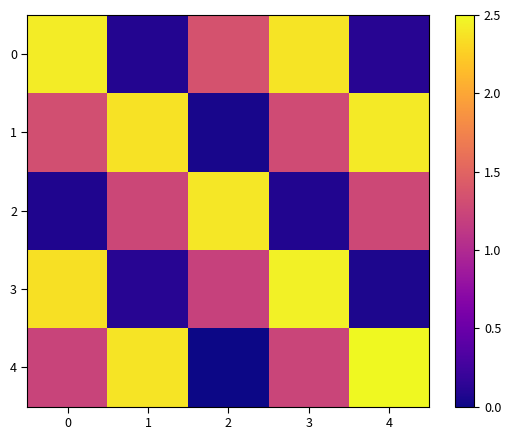

Which series has the largest total across all categories?

1